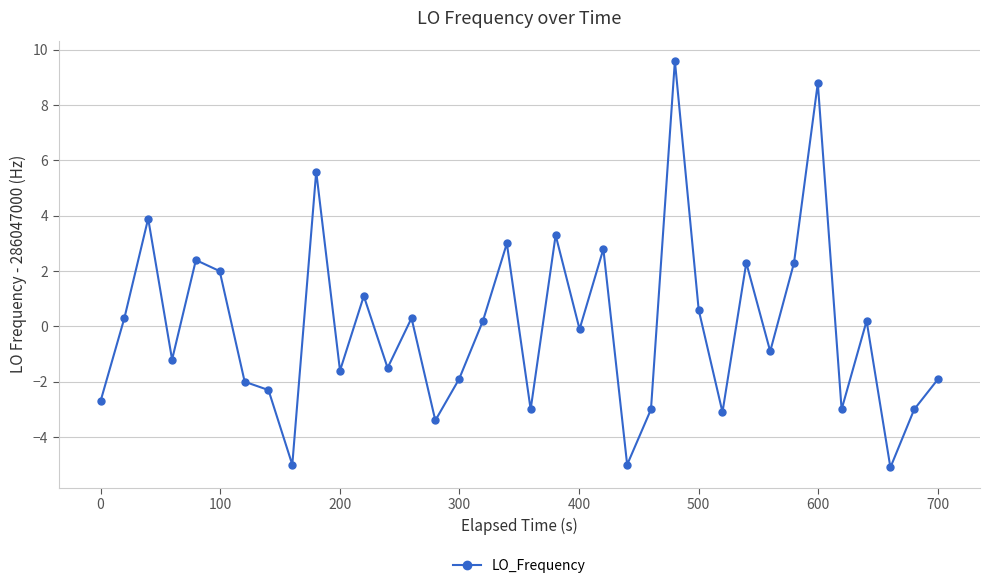

What is the greatest value displayed?

9.6